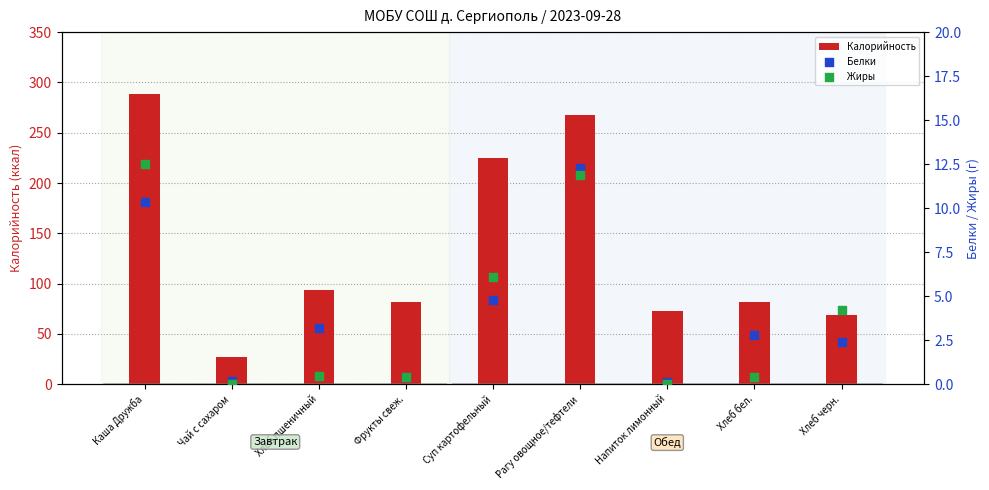

At which category is the sum across all series the highest?

Каша Дружба